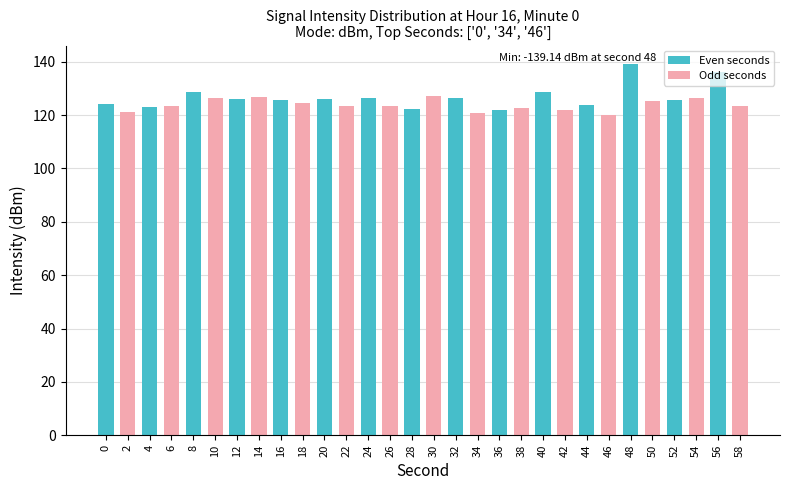

The chart shows a value of 162.3 at 4. True or false?

False